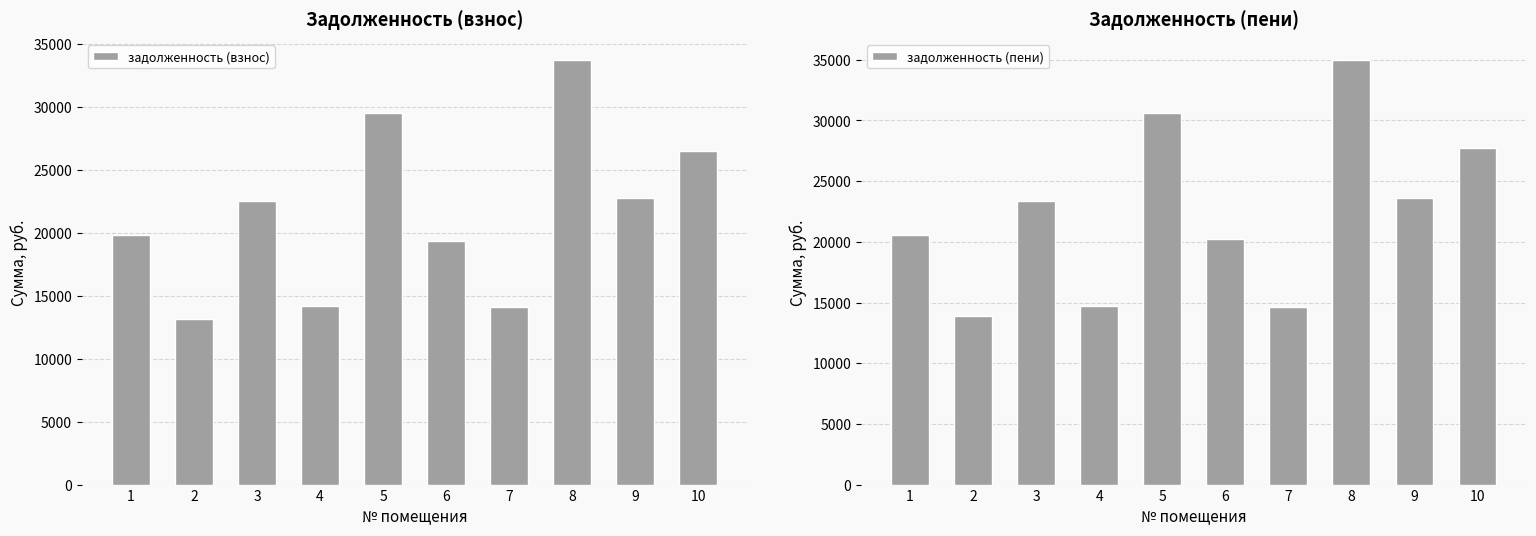

Reading left to right, transcribe all the data shown in this chart.

задолженность (взнос): 19851.9	13168.1	22551.5	14204.7	29502.5	19383.5	14134.5	33710.0	22763.3	26514.2
задолженность (пени): 20583.1	13899.3	23382.2	14725.3	30589.2	20210.3	14655.1	34952.1	23601.8	27750.5